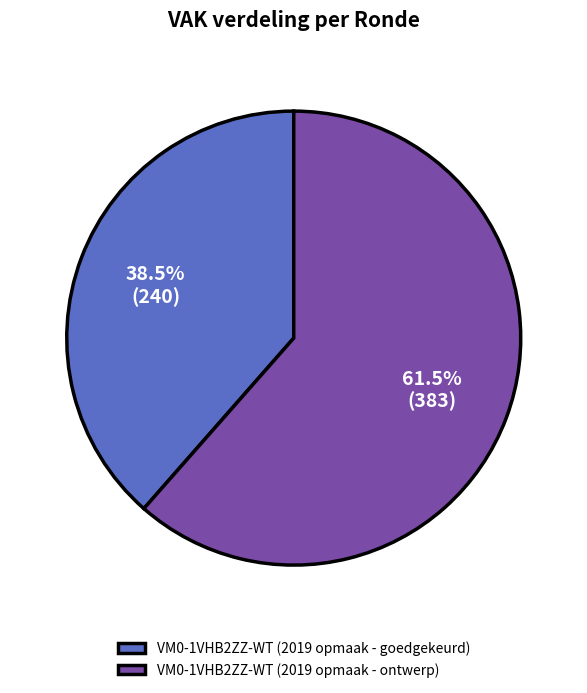

Is VM0-1VHB2ZZ-WT (2019 opmaak - ontwerp) the majority of the pie?

Yes